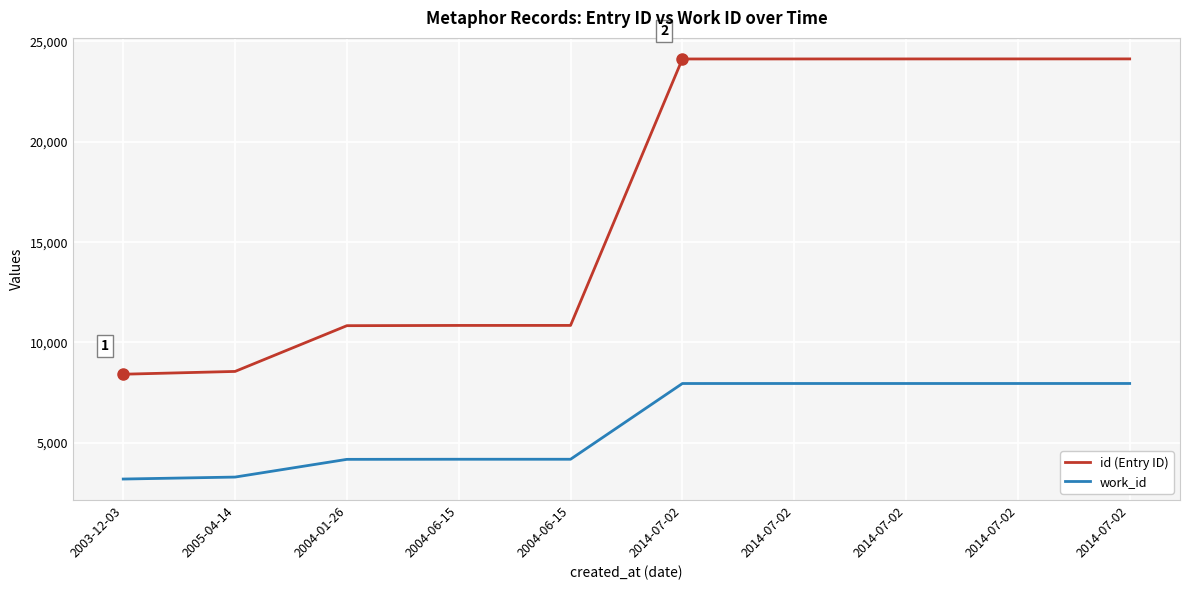

Count the number of data series in this chart.

2